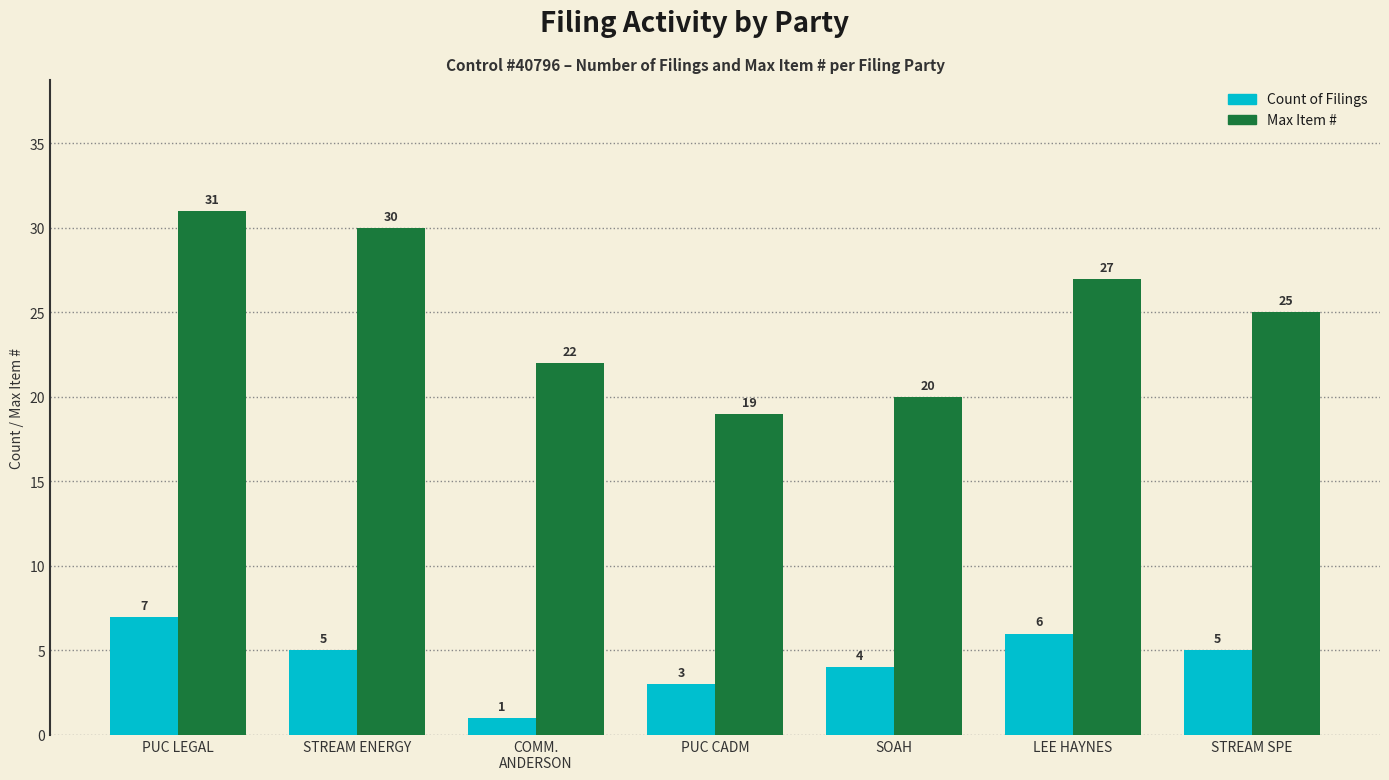

What value does the Max Item # series have at LEE HAYNES?

27